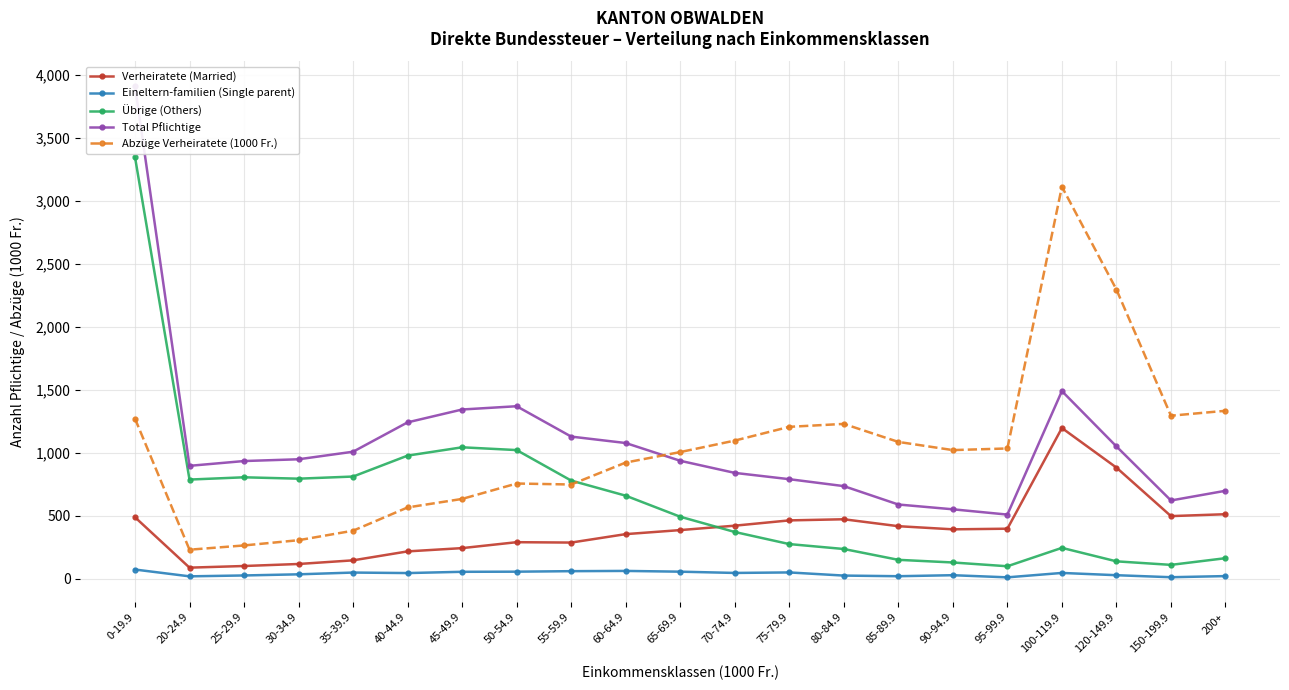

Is the value of Verheiratete (Married) at 40-44.9 greater than the value of Abzüge Verheiratete (1000 Fr.) at 20-24.9?

No